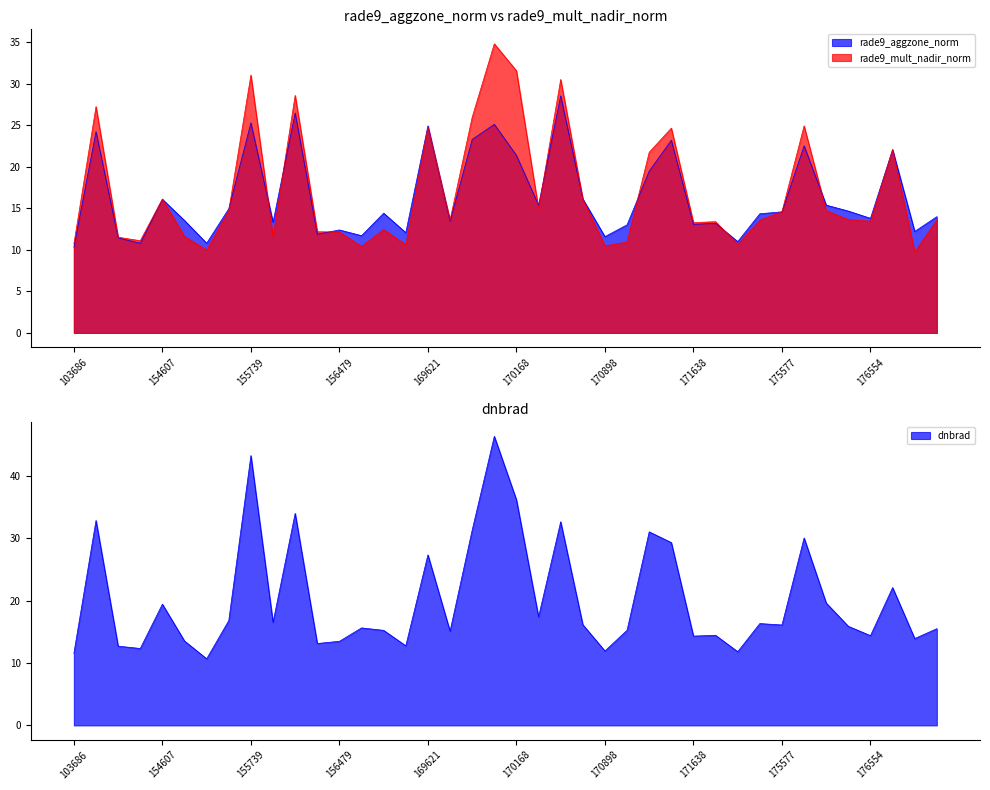

How many series are shown in this chart?

3